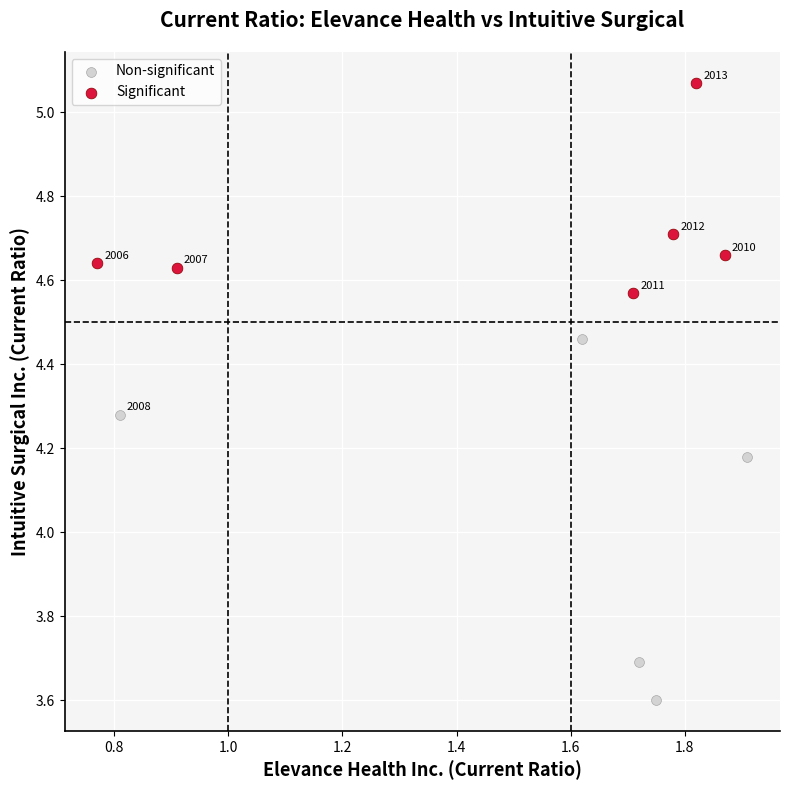

Which series contains the lowest Y value?

Non-significant